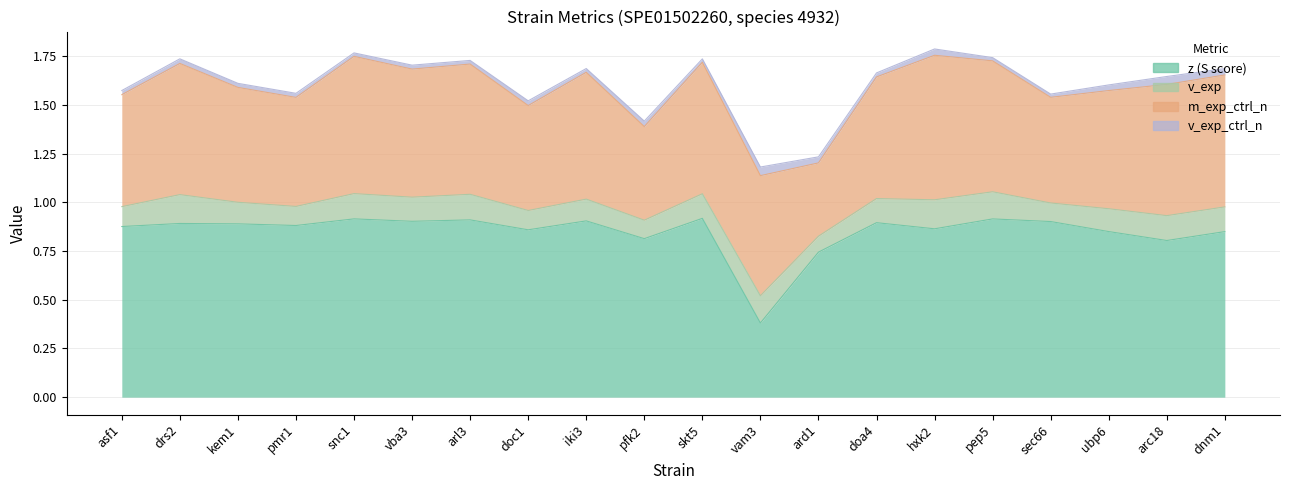

What is the label of the 3rd point from the right?

ubp6